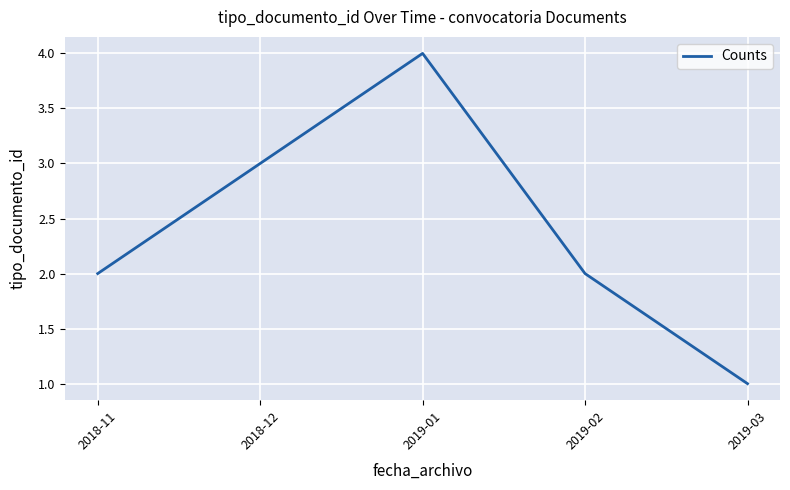

What position from the left is 2019-02?

4